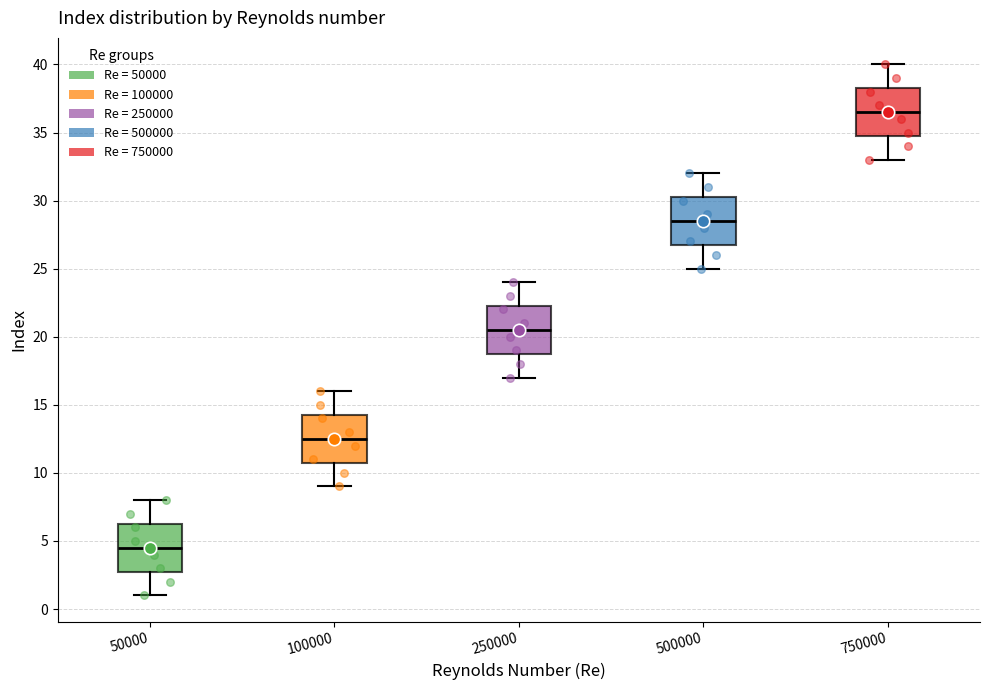

Where does the median line of the box at x = 100000 sit on the y-axis? The values are not printed on the chart, so give them approximately, as read against the axis.

12.5